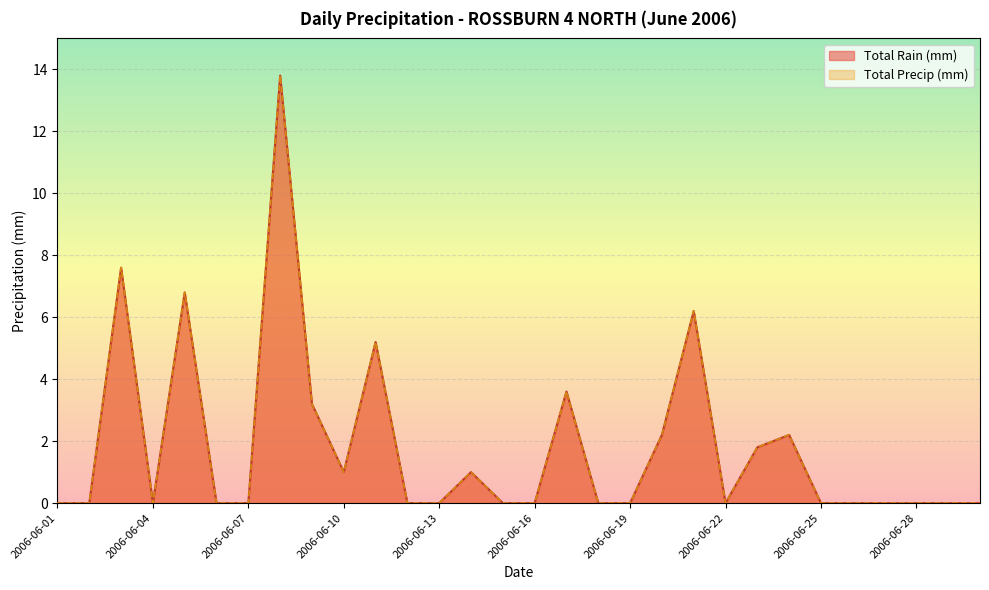

What is the difference between the Total Rain (mm) values at 2006-06-15 and 2006-06-17?

3.6